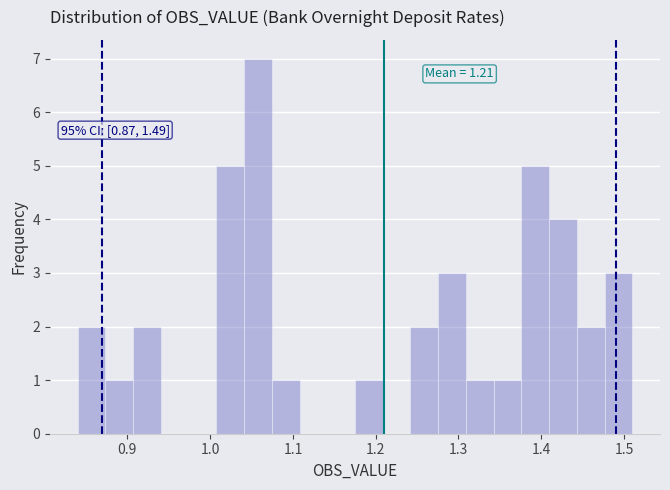

Around what value on the x-axis is the tallest bar? Give the approximate position of its centre, as read against the axis.

1.06